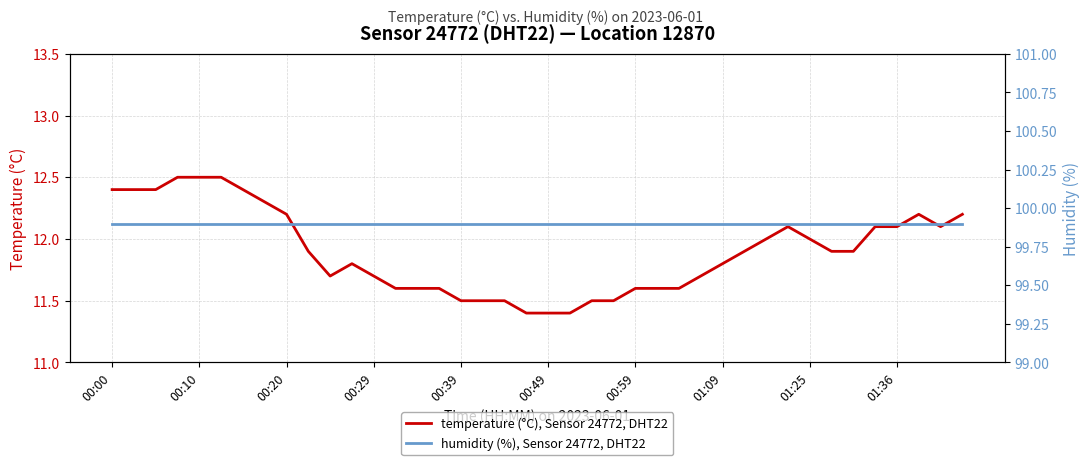

What is the difference between the temperature (°C), Sensor 24772, DHT22 values at 11 and 31?

0.3